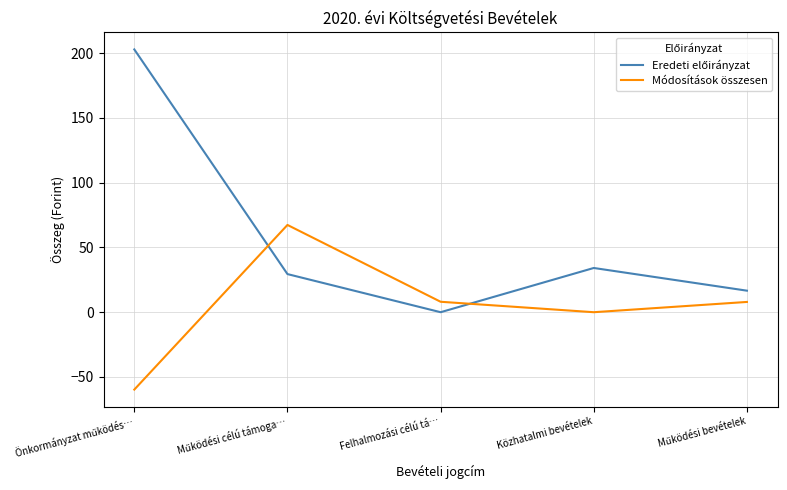

What is the maximum value shown in the chart?

202.8